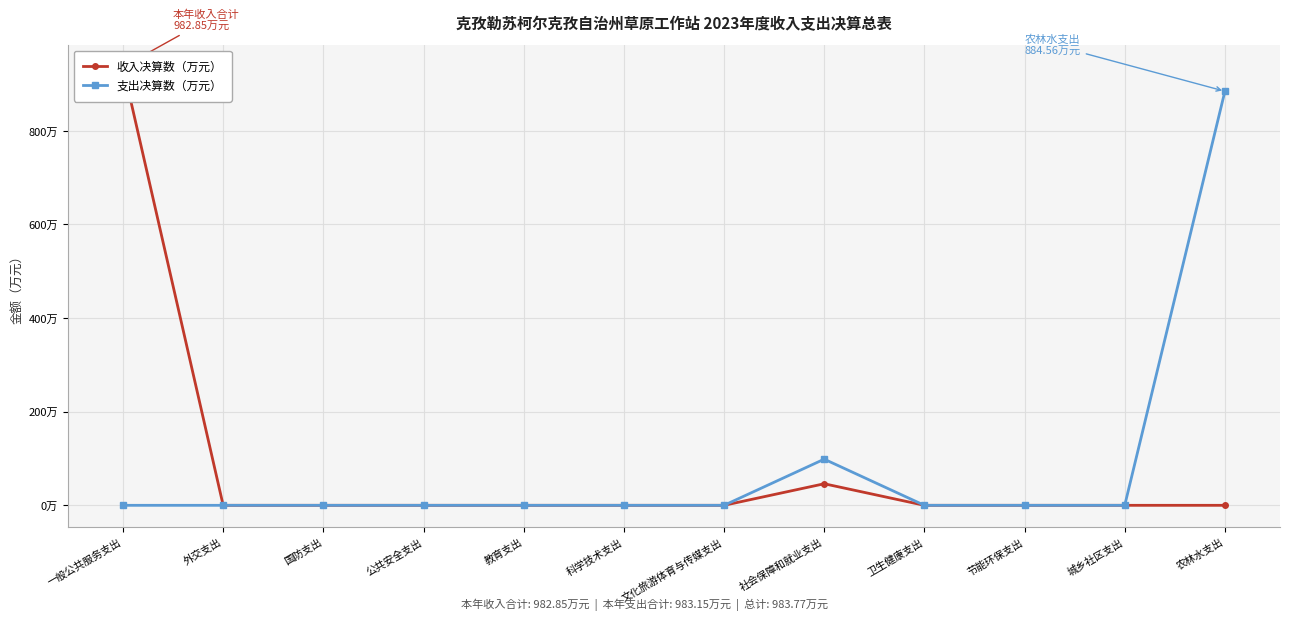

Reading left to right, what are all the values shown in this chart?

收入决算数（万元）: 936.8	0.0	0.0	0.0	0.0	0.0	0.0	46.1	0.0	0.0	0.0	0.0
支出决算数（万元）: 0.0	0.0	0.0	0.0	0.0	0.0	0.0	98.6	0.0	0.0	0.0	884.6